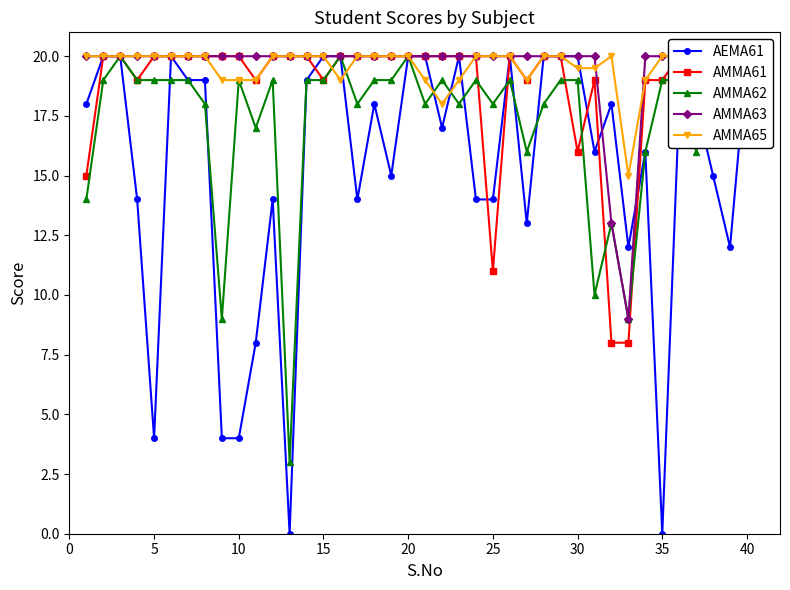

At how many categories does at least one series exceed 10?

40